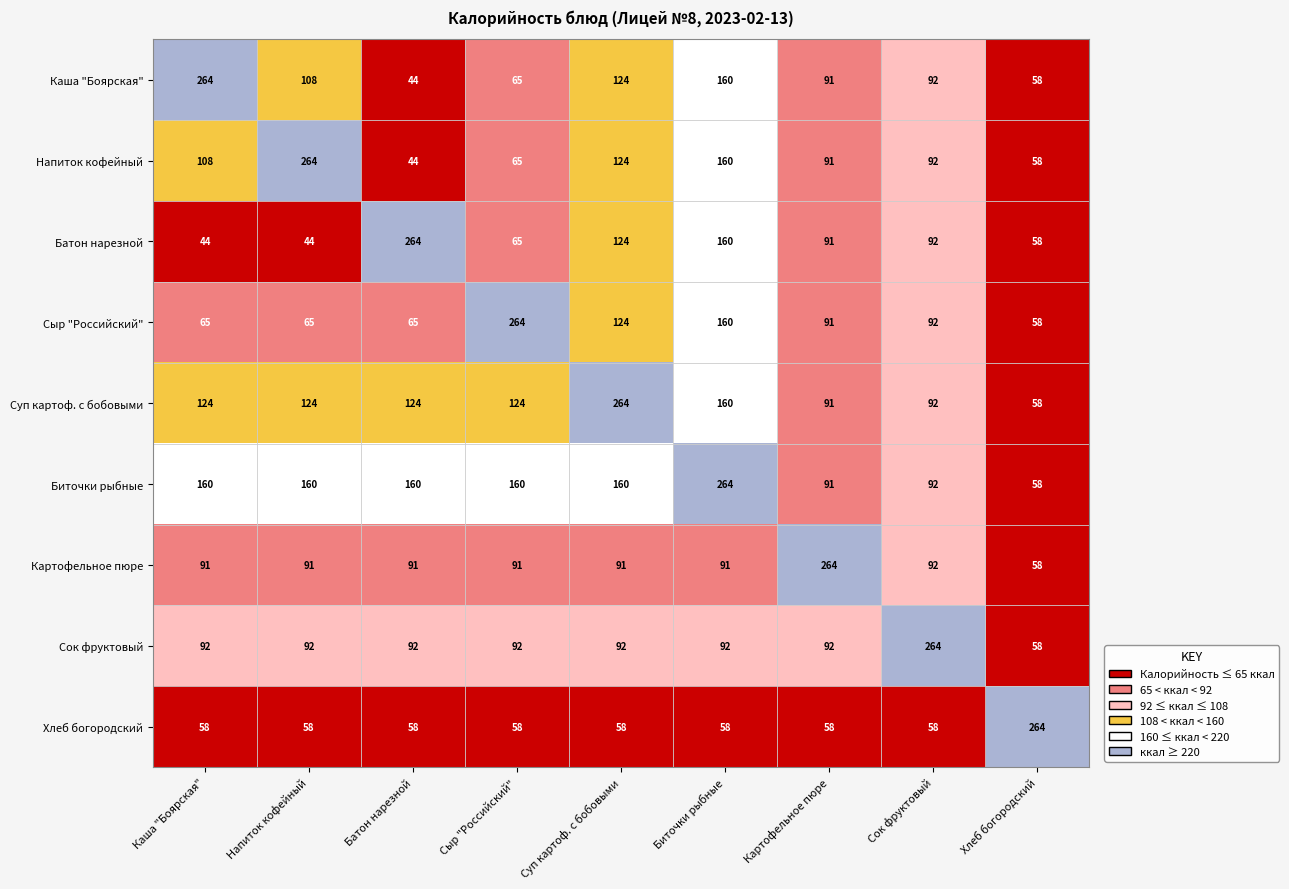

How many categories are shown in the chart?

9